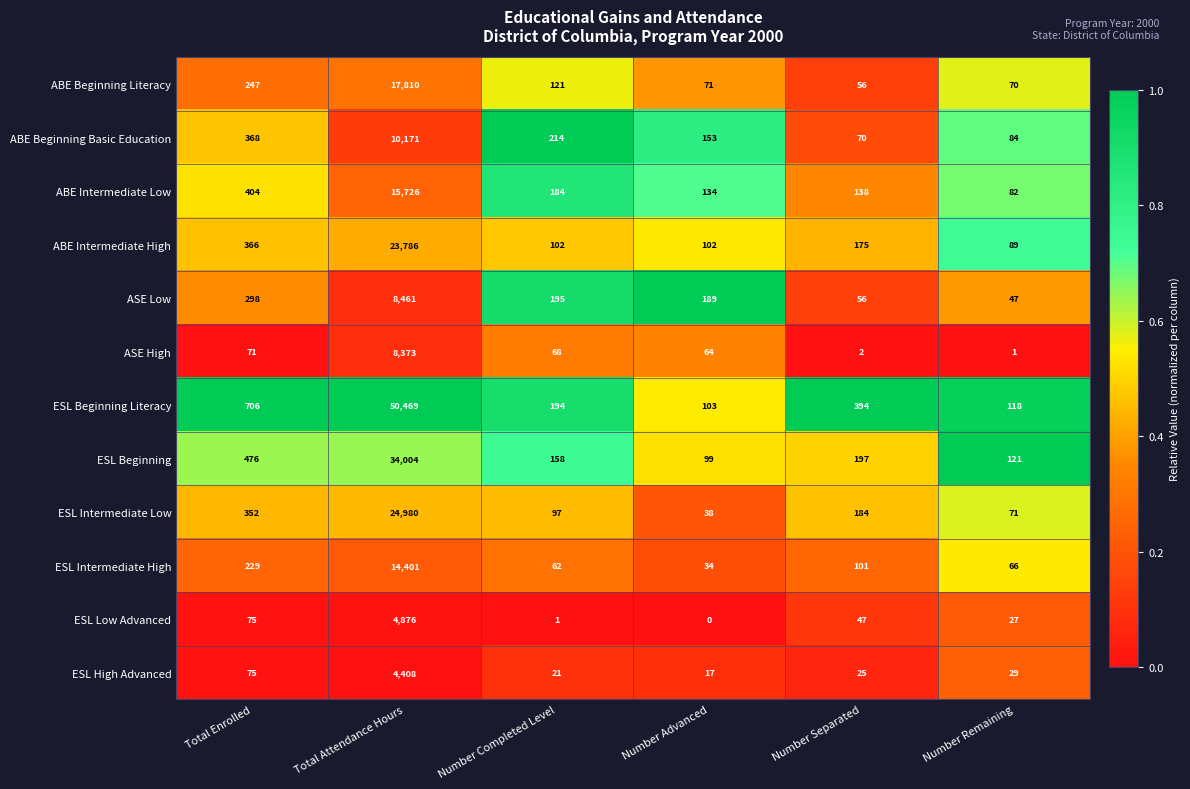

Rank the series at Number Advanced from lowest to highest value.

ESL Low Advanced, ESL High Advanced, ESL Intermediate High, ESL Intermediate Low, ASE High, ABE Beginning Literacy, ESL Beginning, ABE Intermediate High, ESL Beginning Literacy, ABE Intermediate Low, ABE Beginning Basic Education, ASE Low